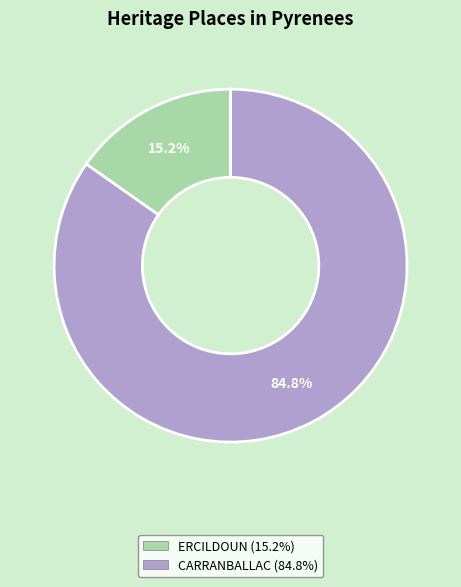

Is the sum of ERCILDOUN and CARRANBALLAC greater than half?

Yes